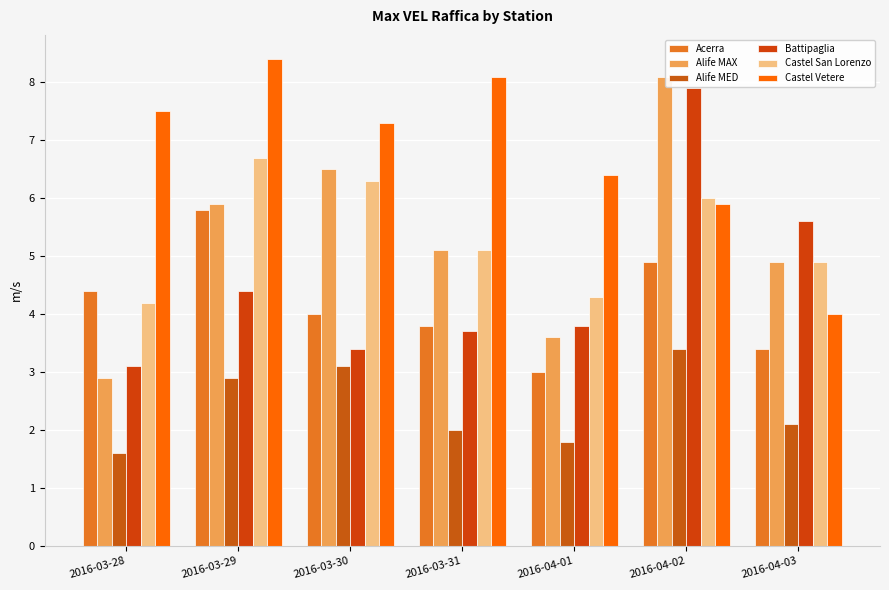

List the labels in order of Acerra value, largest first.

2016-03-29, 2016-04-02, 2016-03-28, 2016-03-30, 2016-03-31, 2016-04-03, 2016-04-01